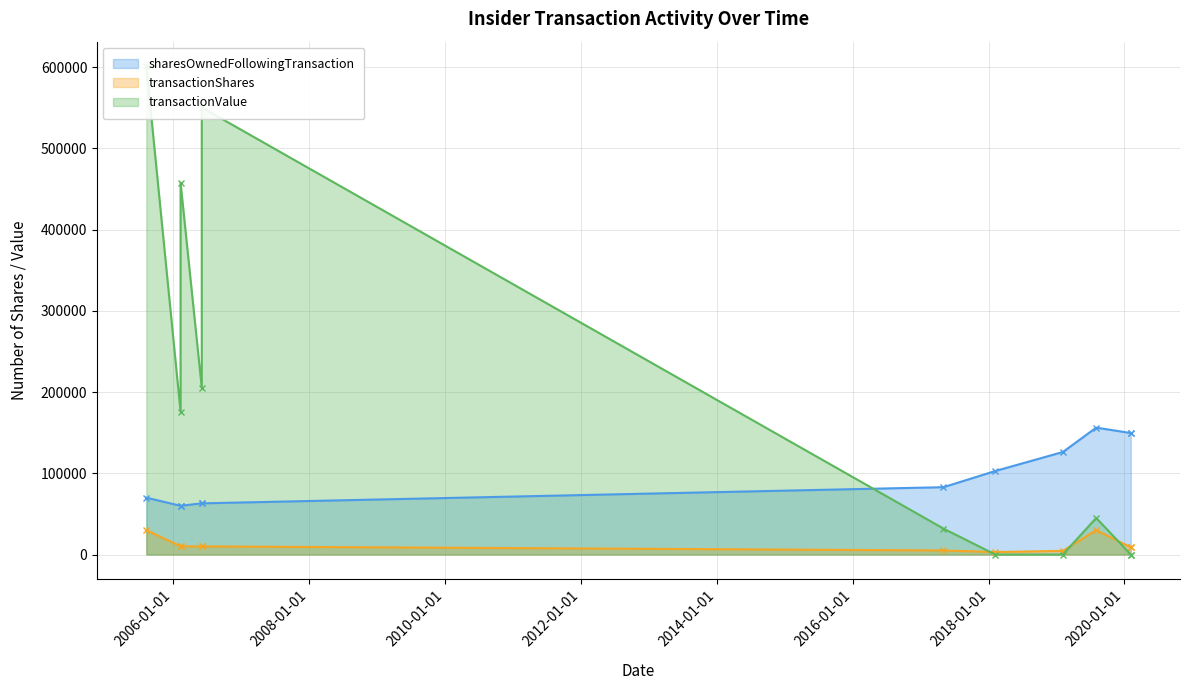

Where do sharesOwnedFollowingTransaction and transactionValue first cross each other?

2006-06-02 and 2017-05-03